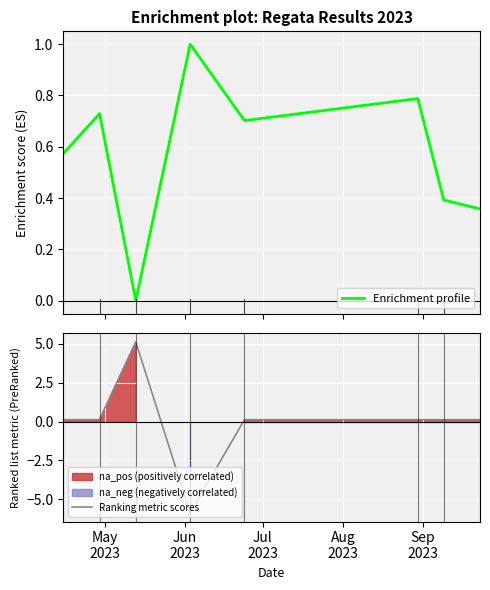

Which series ends up on top after the final intersection of Enrichment profile and Ranking metric scores?

Enrichment profile